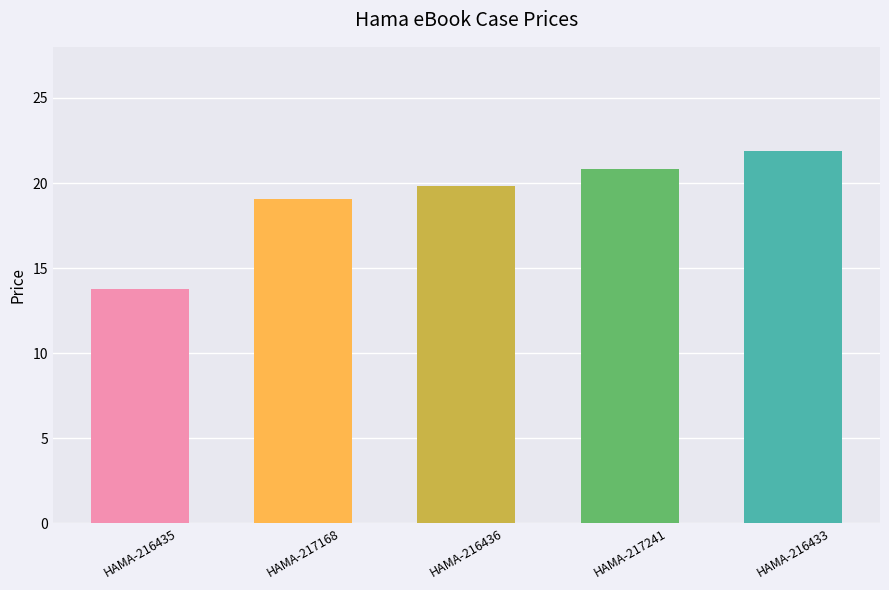

What is the change in value from HAMA-216435 to HAMA-217168?

+5.3